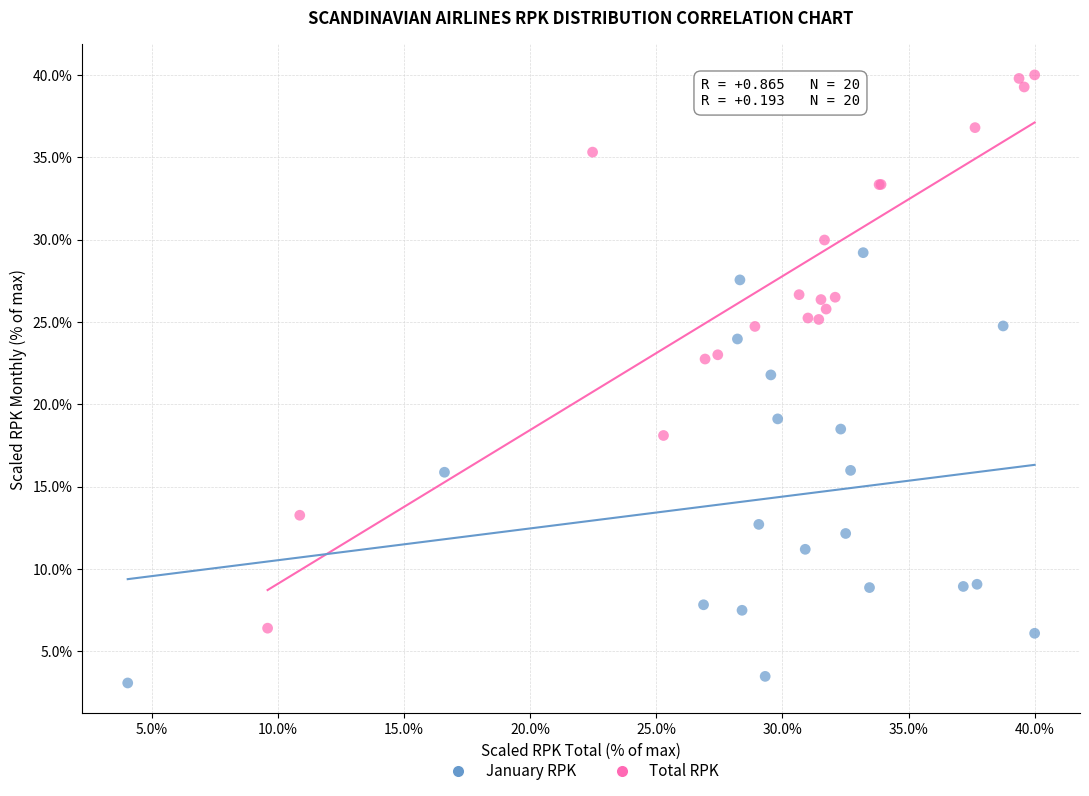

Which series has the largest Y range (max minus min)?

Total RPK